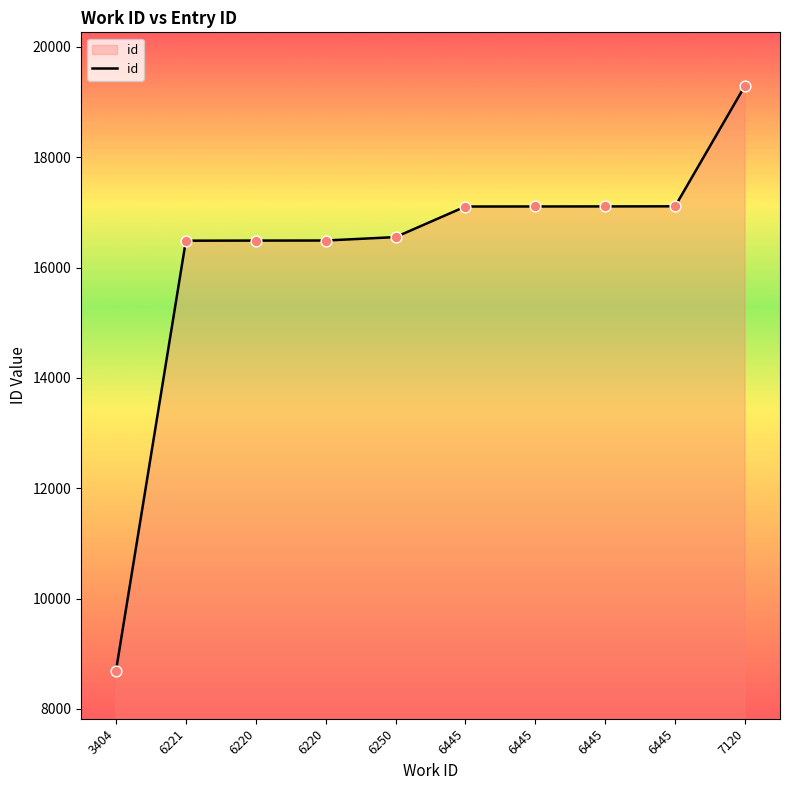

Does the chart have visible grid lines?

No